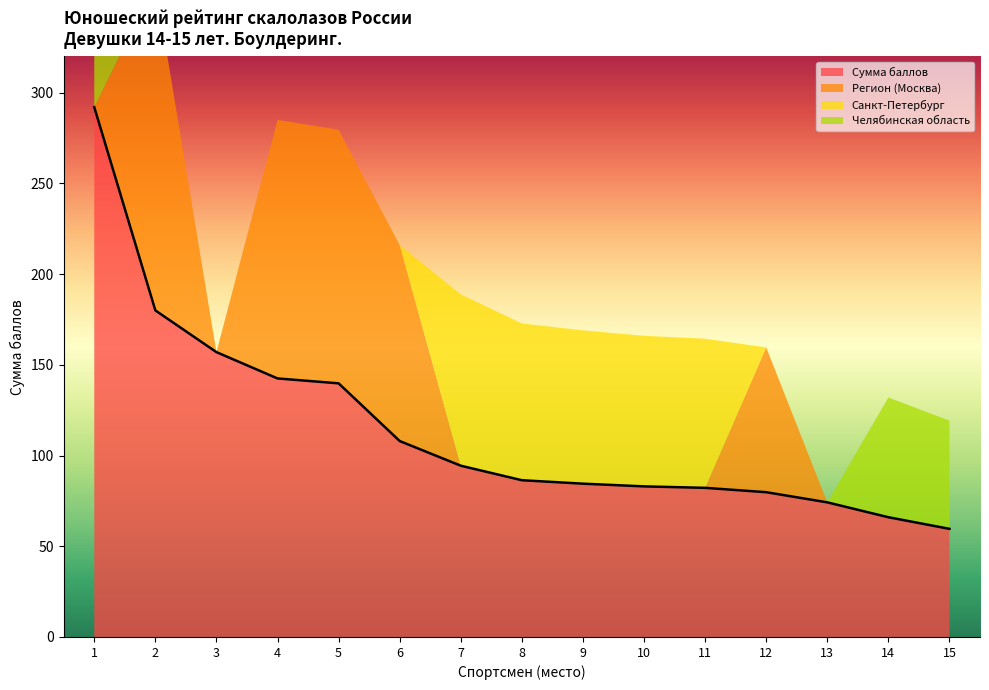

Reading left to right, what are all the values shown in this chart?

Сумма баллов: 292.0	180.0	157.0	142.5	139.8	108.0	94.4	86.4	84.5	83.0	82.2	79.8	74.2	66.0	59.6
Регион (Москва): 0.0	180.0	0.0	142.5	139.8	108.0	0.0	0.0	0.0	0.0	0.0	79.8	0.0	0.0	0.0
Санкт-Петербург: 0.0	0.0	0.0	0.0	0.0	0.0	94.4	86.4	84.5	83.0	82.2	0.0	0.0	0.0	0.0
Челябинская область: 292.0	0.0	0.0	0.0	0.0	0.0	0.0	0.0	0.0	0.0	0.0	0.0	0.0	66.0	59.6